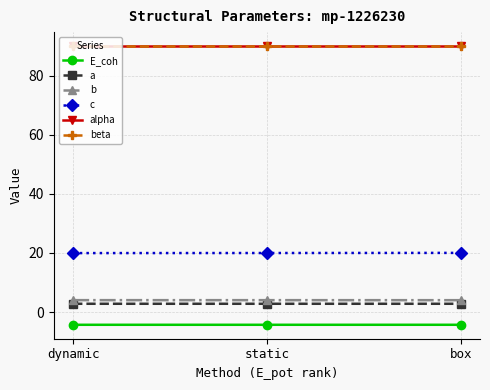

Does the chart have visible grid lines?

Yes